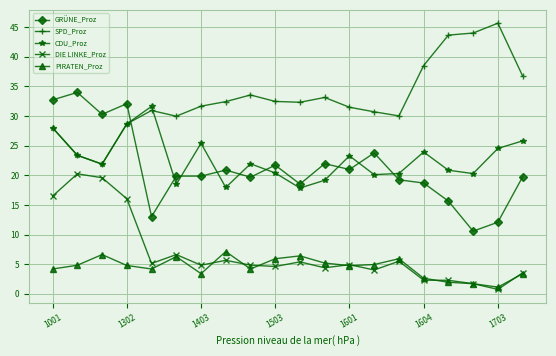

Which series has the largest total across all categories?

SPD_Proz